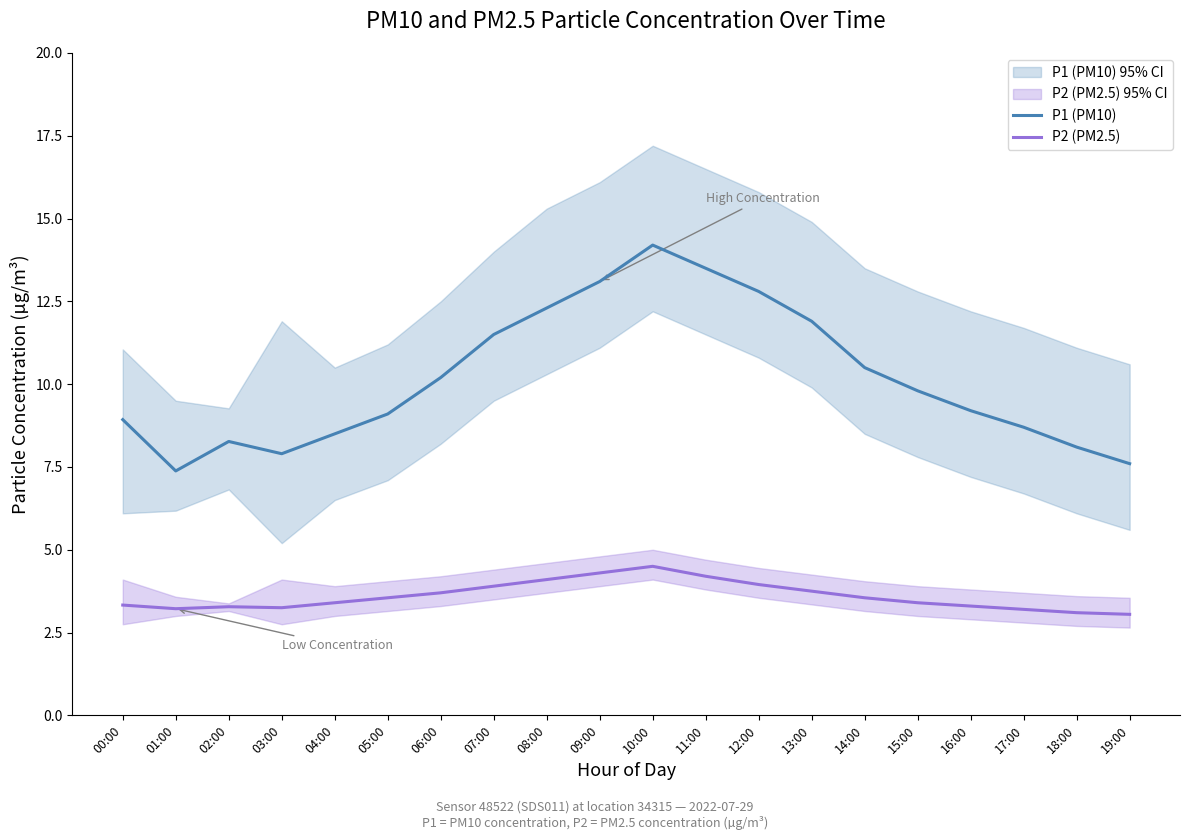

What is the difference between the maximum and minimum values in the P1 (PM10) series?

6.8